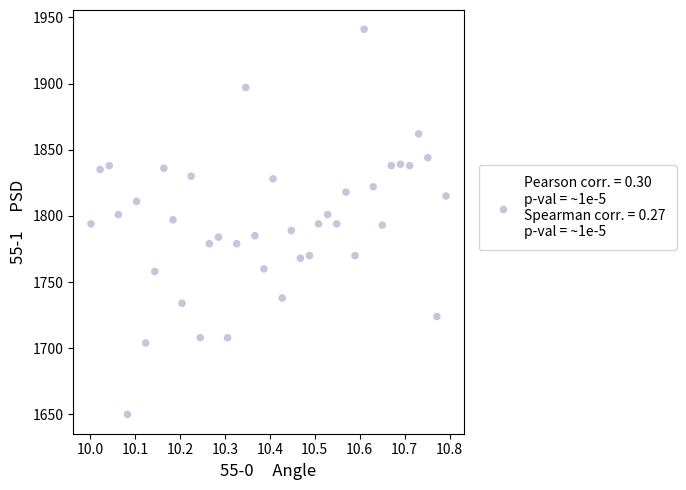

What is the range of Y values (max minus min)?

291